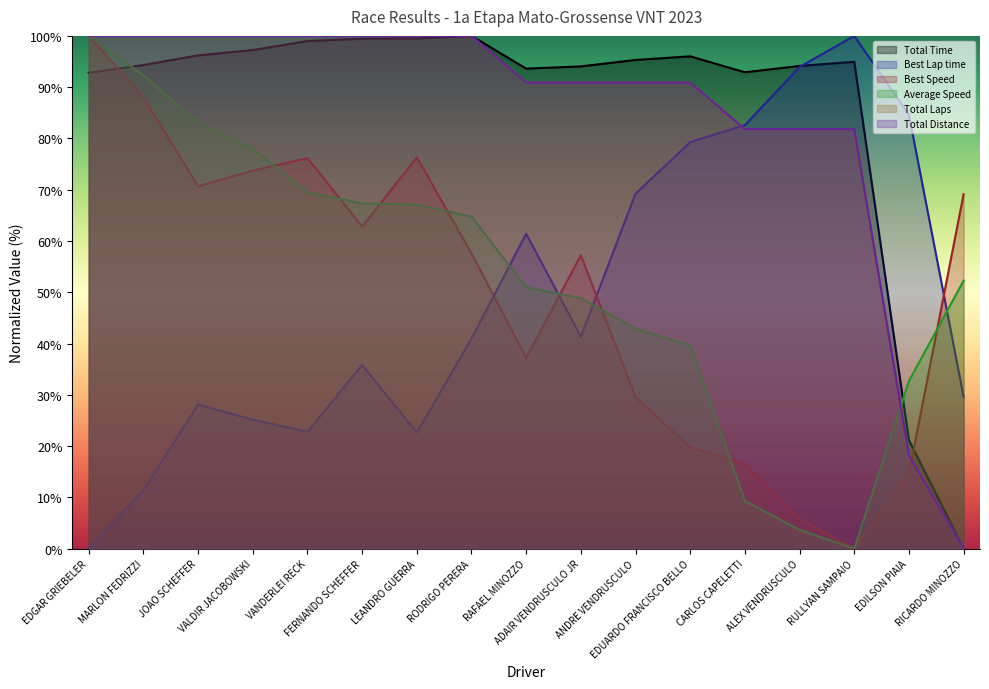

How many data points in Best Speed are less than 57?

7